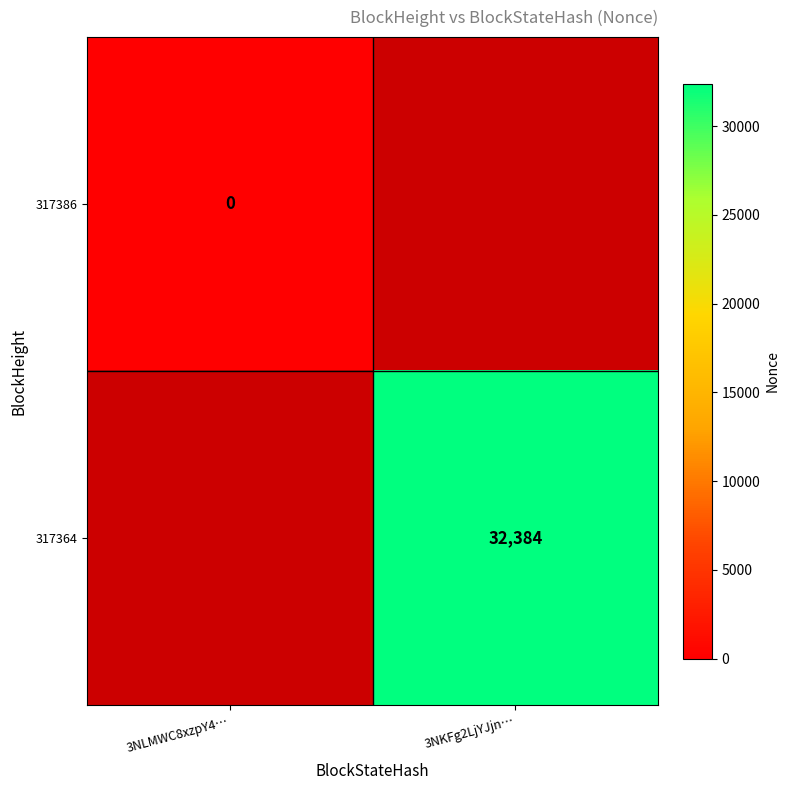

The 317364 series shows 45653 at 3NKFg2LjYJjn…. True or false?

False